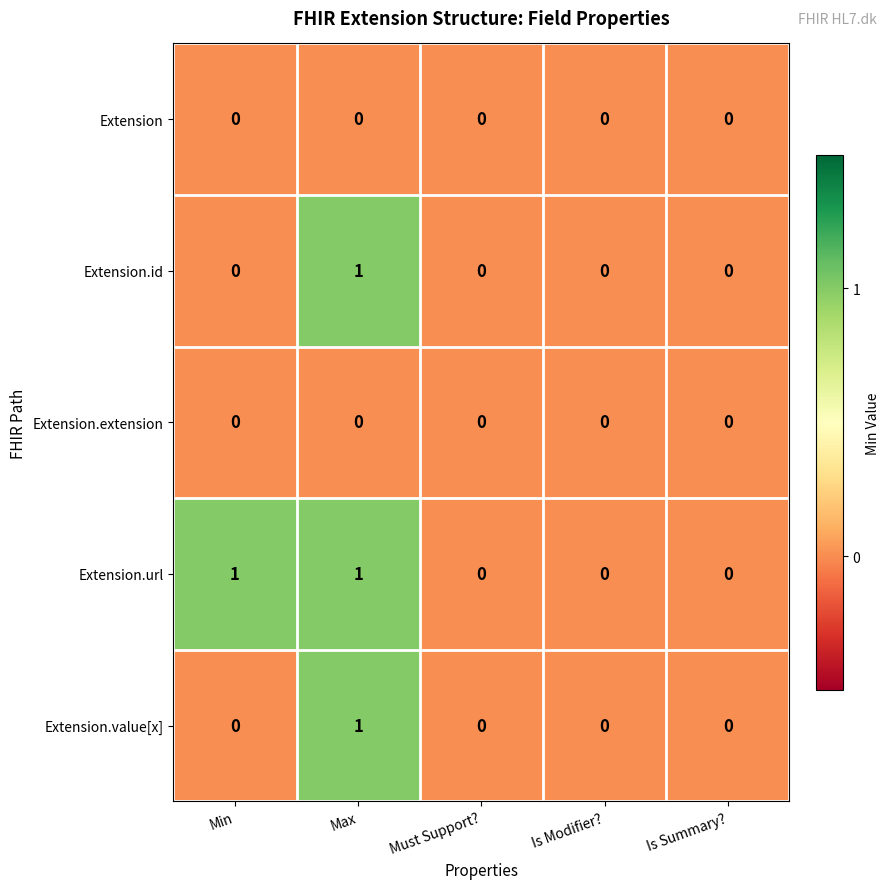

Which series has the largest total across all categories?

Extension.url